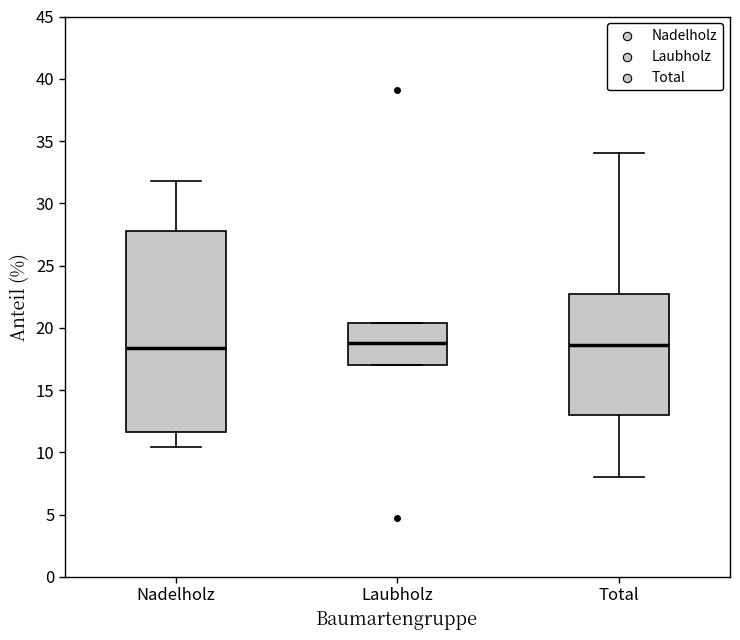

Which box is the tallest, from its lower edge to its upper edge?

Nadelholz